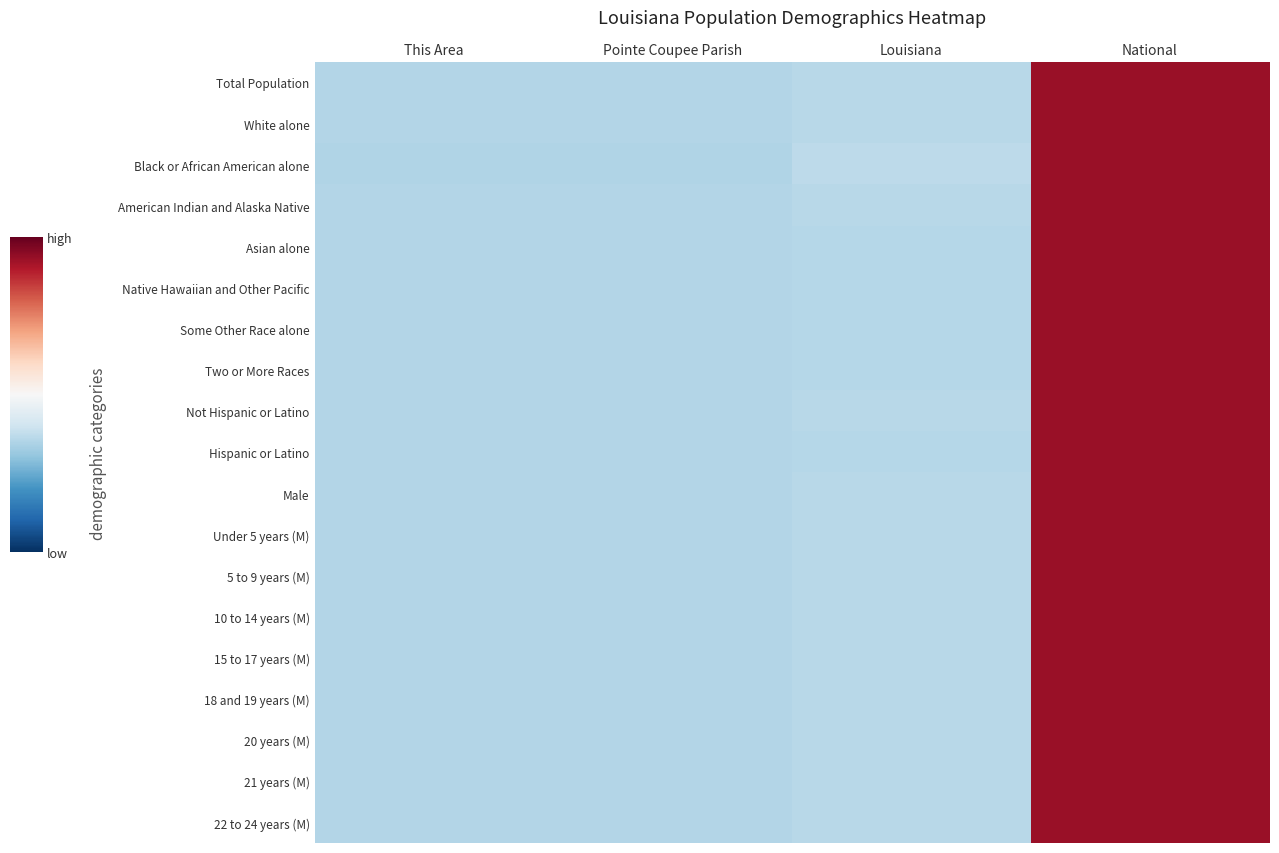

At National, list the series in order from largest to smallest.

Some Other Race alone, Native Hawaiian and Other Pacific, Hispanic or Latino, Asian alone, Two or More Races, American Indian and Alaska Native, White alone, Male, 15 to 17 years (M), 20 years (M), 18 and 19 years (M), Total Population, 10 to 14 years (M), 5 to 9 years (M), 21 years (M), Under 5 years (M), 22 to 24 years (M), Not Hispanic or Latino, Black or African American alone